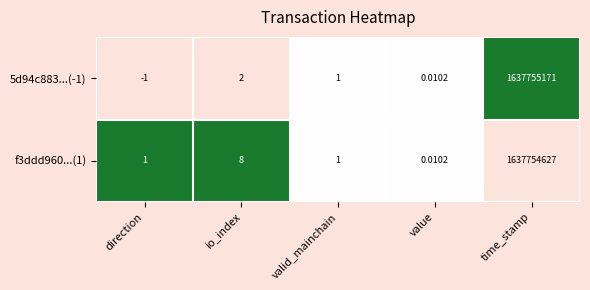

Rank the series by their maximum value, from highest to lowest.

5d94c883...(-1), f3ddd960...(1)